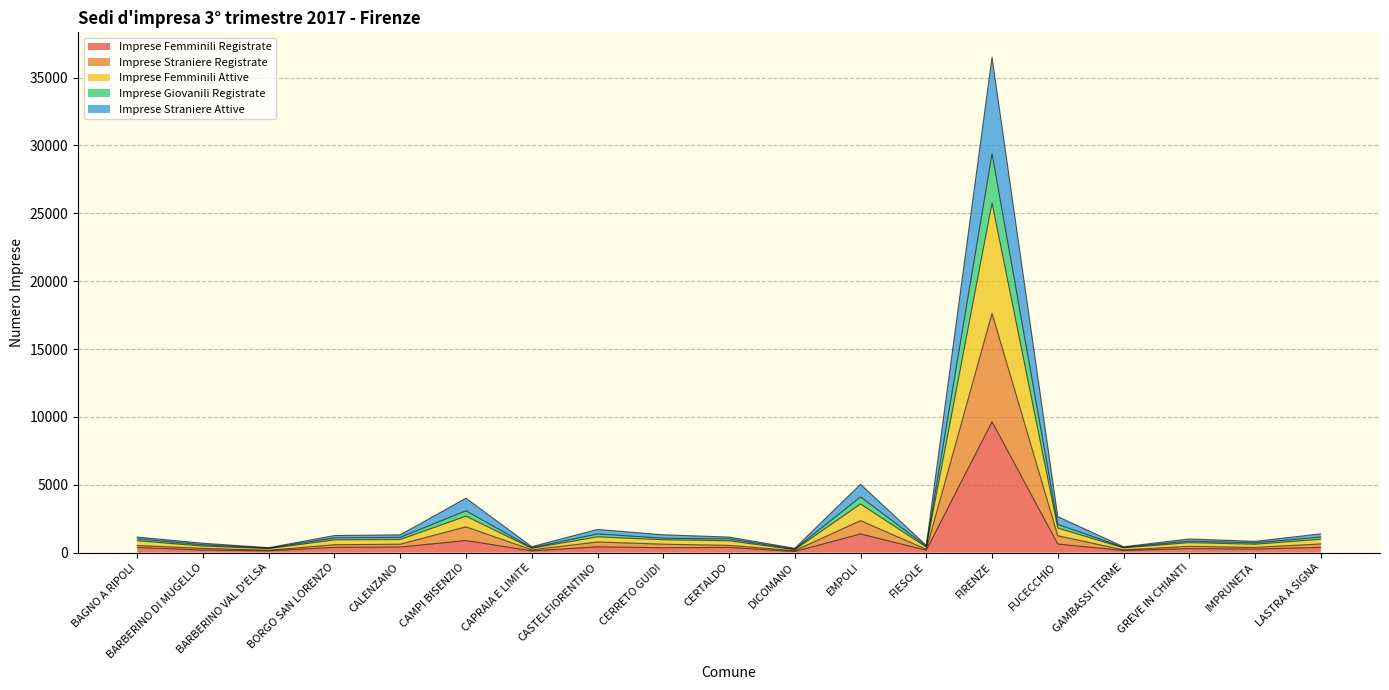

Is it true that Imprese Femminili Attive equals 704 at BARBERINO DI MUGELLO?

False